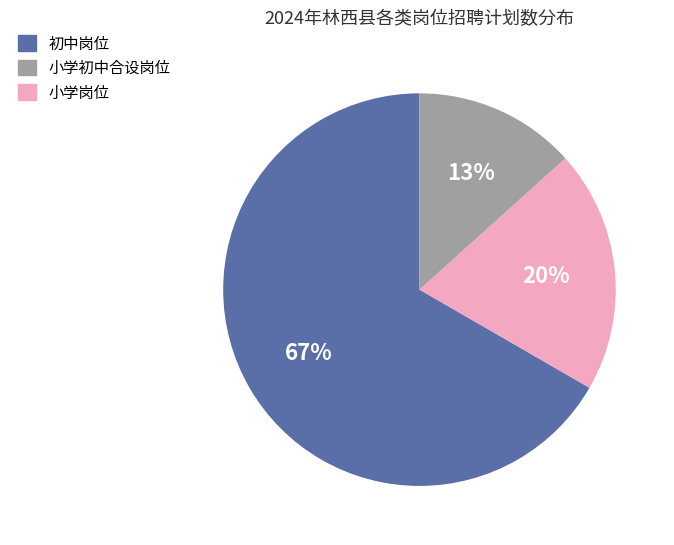

To the nearest percent, what is the average slice percentage?

33%